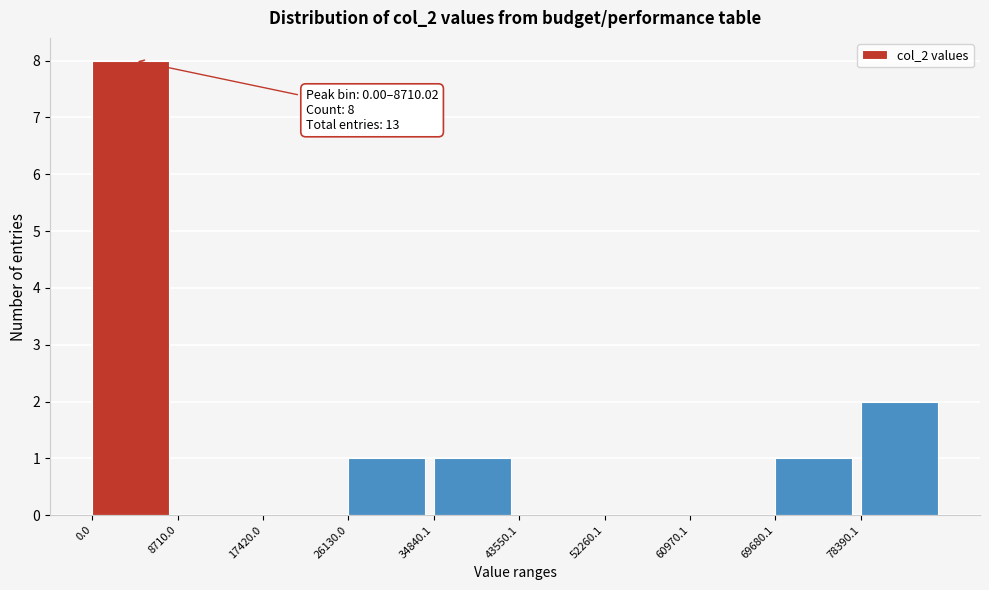

Which range on the x-axis has the tallest bar?

0 to 9000